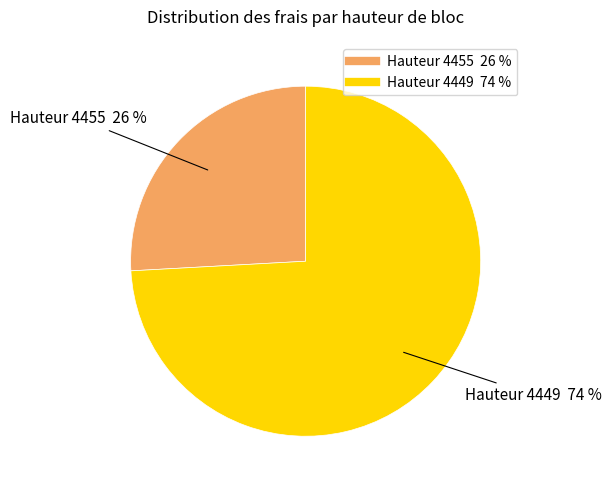

How many slices are in this pie chart?

2